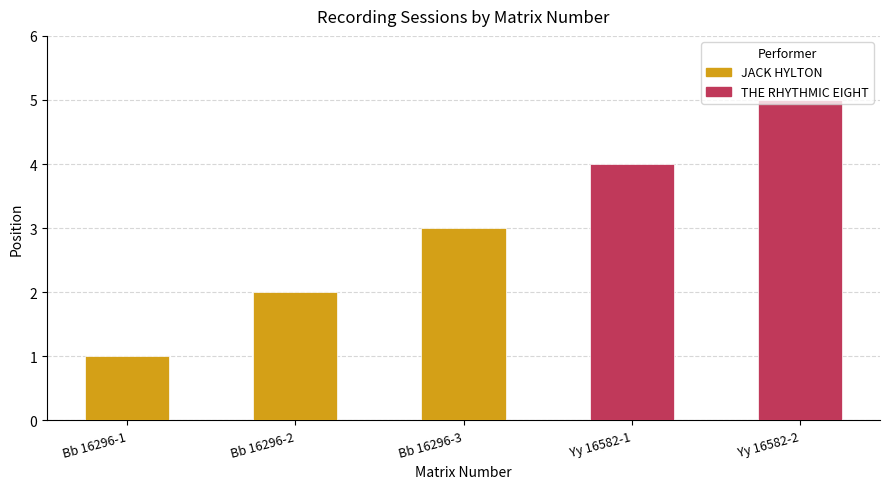

Reading left to right, what are all the values shown in this chart?

Bb 16296-1=1	Bb 16296-2=2	Bb 16296-3=3	Yy 16582-1=4	Yy 16582-2=5